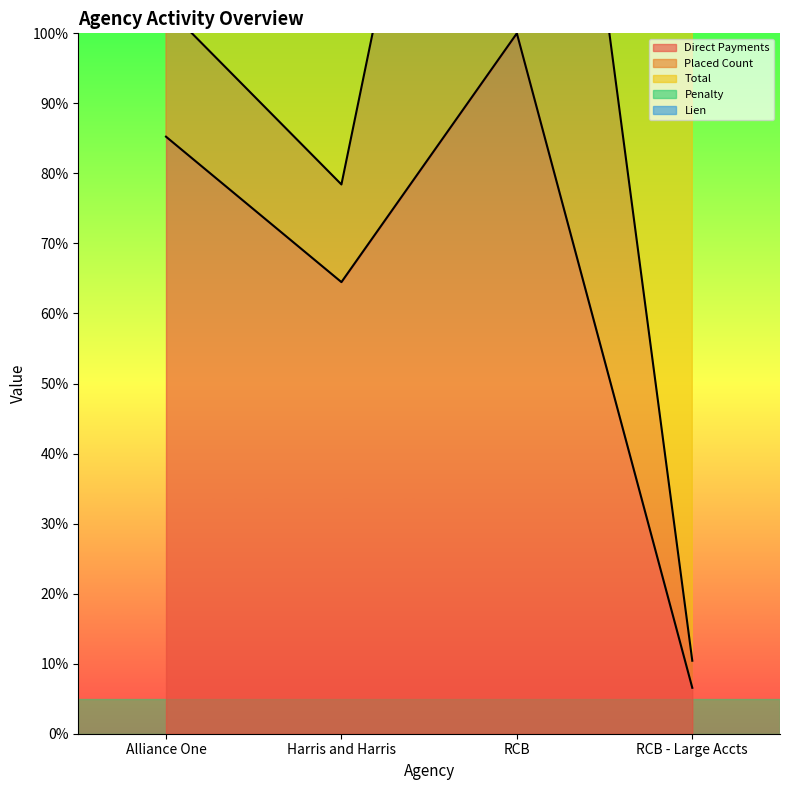

What is the spread (max minus min) of values at RCB - Large Accts?

209.3